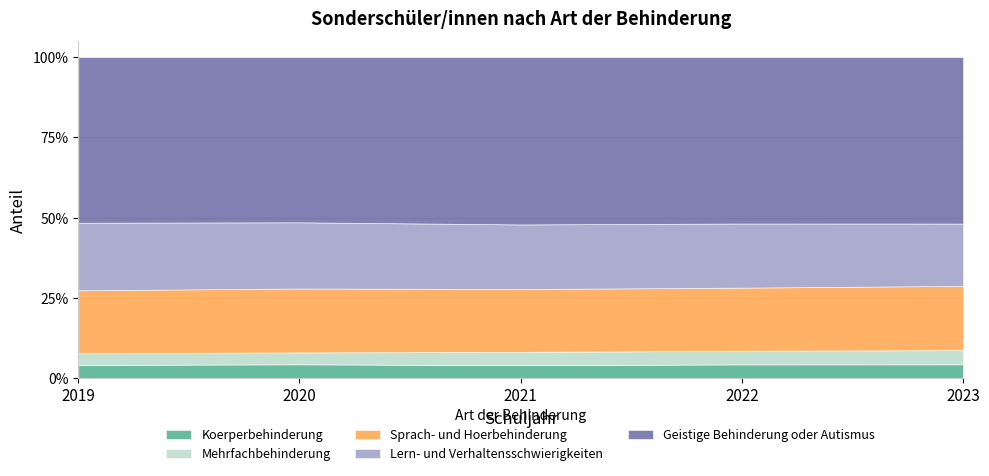

What are all the series names shown in the legend?

Koerperbehinderung, Mehrfachbehinderung, Sprach- und Hoerbehinderung, Lern- und Verhaltensschwierigkeiten, Geistige Behinderung oder Autismus